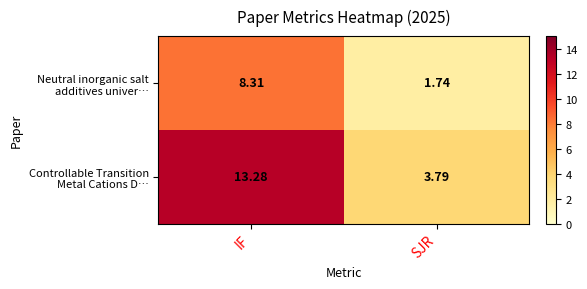

What is the maximum value shown in the chart?

13.3